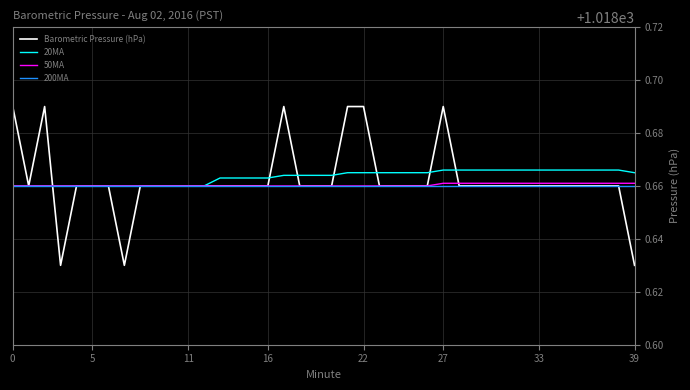

What are all the series names shown in the legend?

Barometric Pressure (hPa), 20MA, 50MA, 200MA